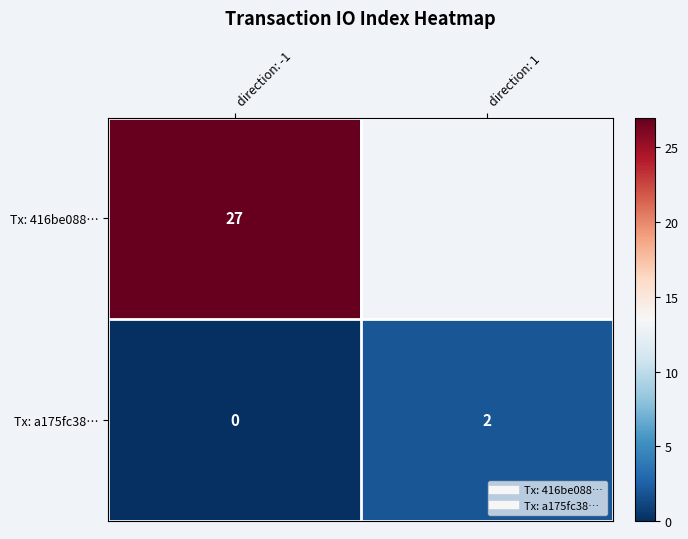

What is the total value across all series at direction: -1?

27